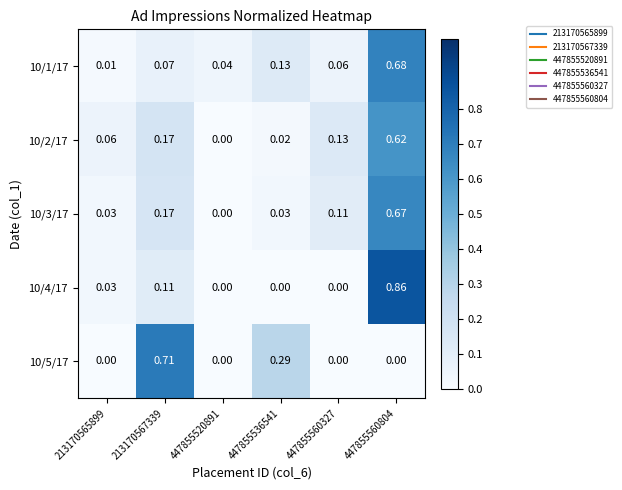

Is the value of 10/2/17 at 447855520891 greater than the value of 10/4/17 at 213170567339?

No